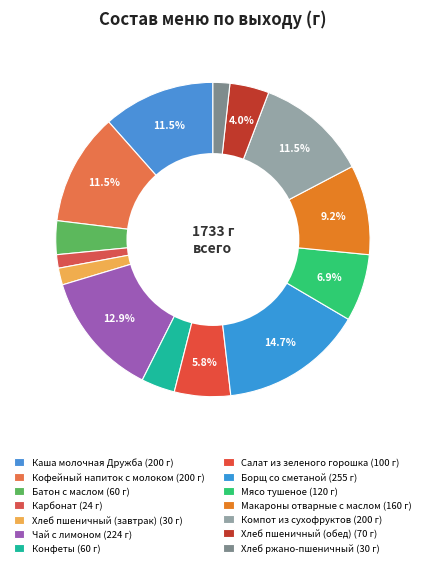

What percentage is the Макароны отварные с маслом slice, to the nearest percent?

9%